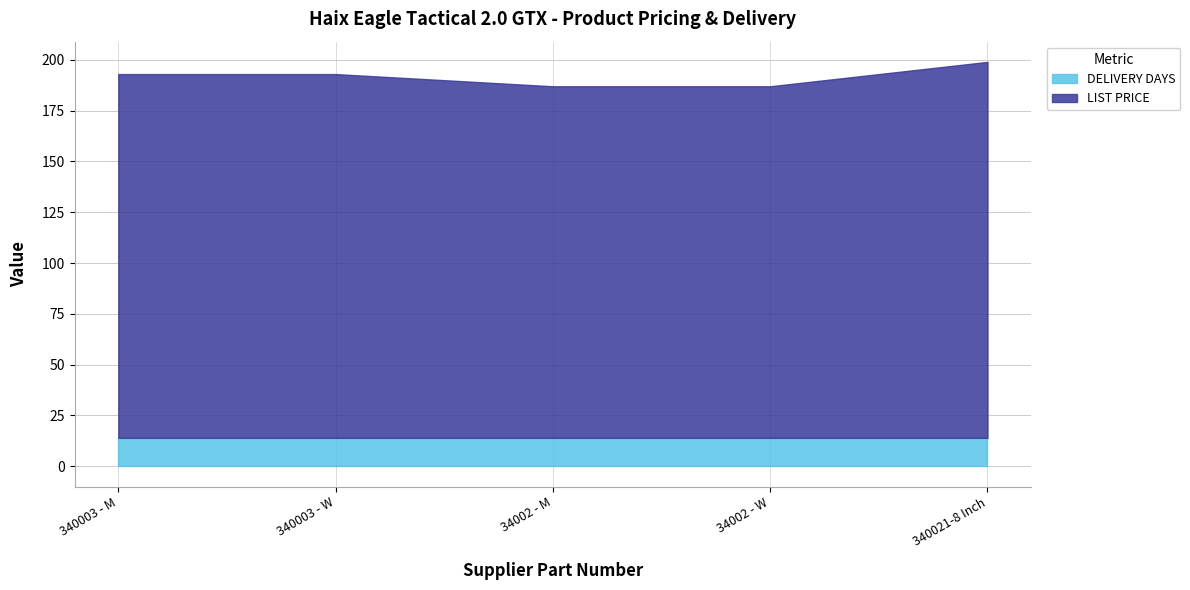

Read the DELIVERY DAYS value at 34002 - W.

14